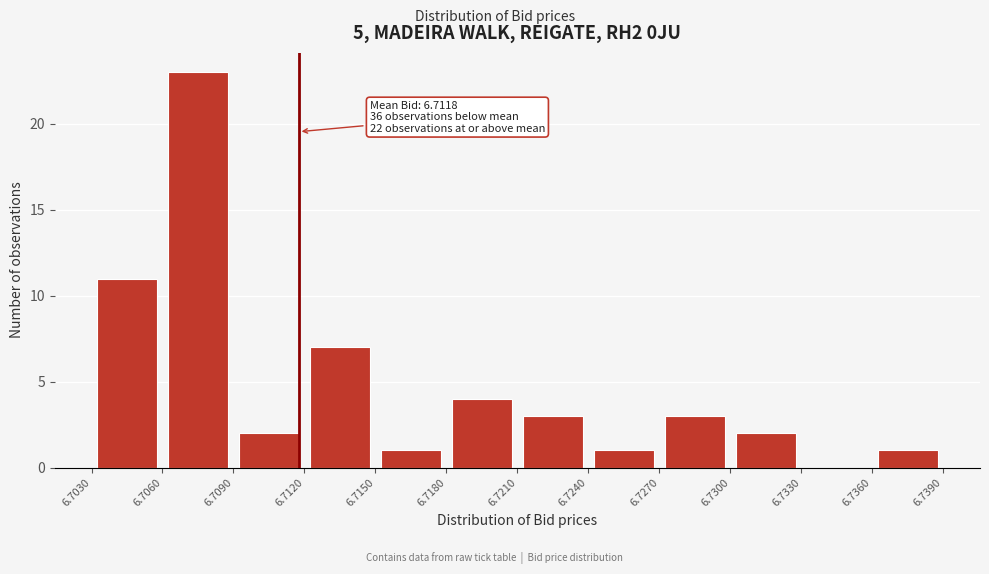

Which range on the x-axis has the tallest bar?

6.7060 to 6.7090